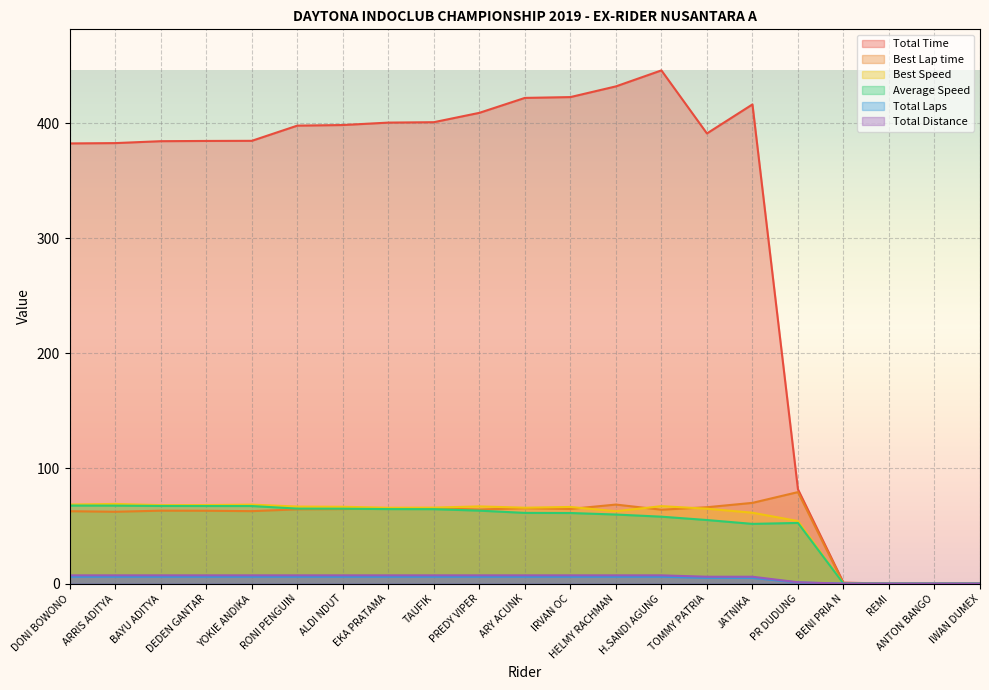

What is the label of the 7th point from the right?

TOMMY PATRIA